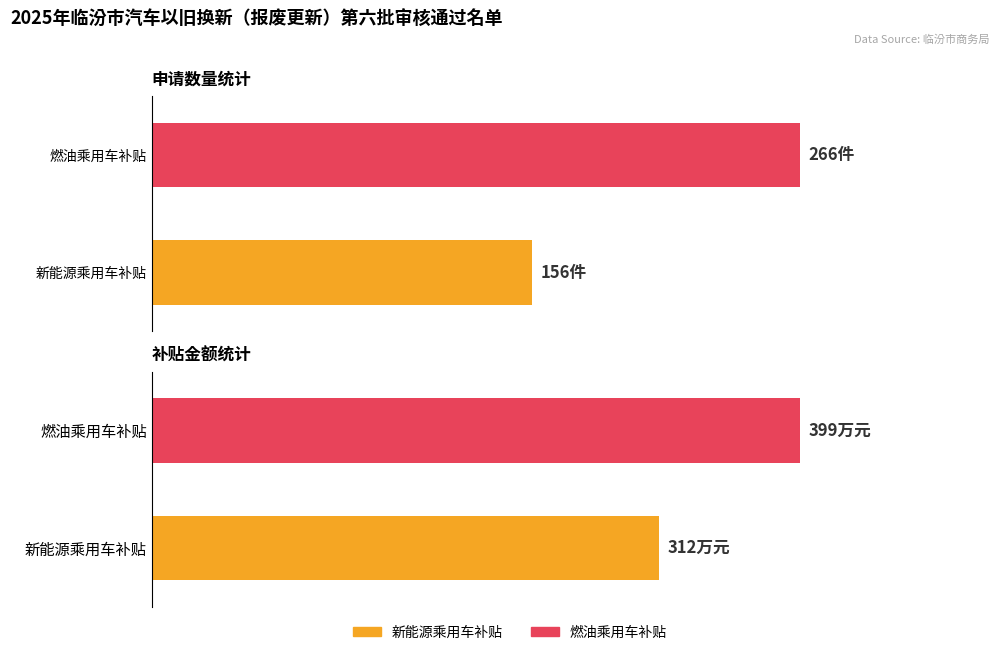

How many bars are there in each group?

2